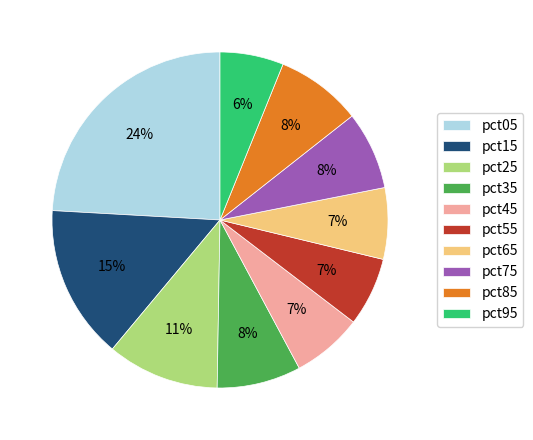

True or false: pct75 accounts for 8% of the total.

True